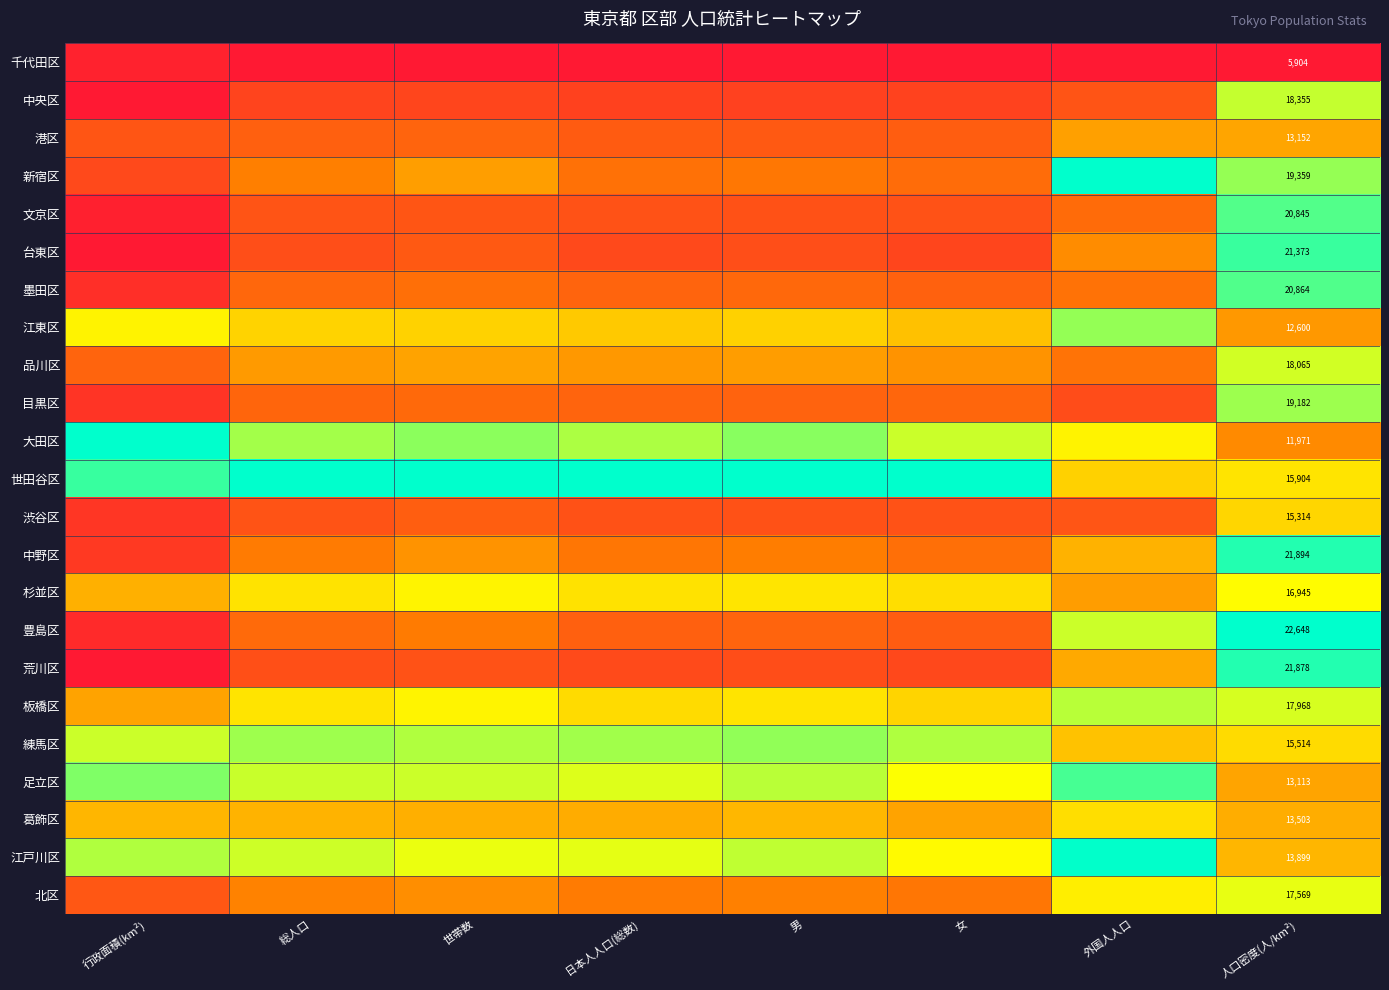

What is the approximate value of 目黒区 at 行政面積(km²)?

0.1